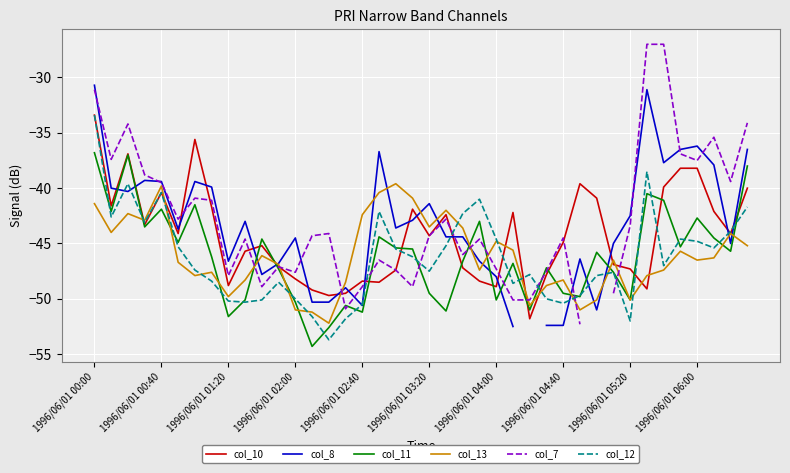

What is the maximum value for col_10?

-33.4